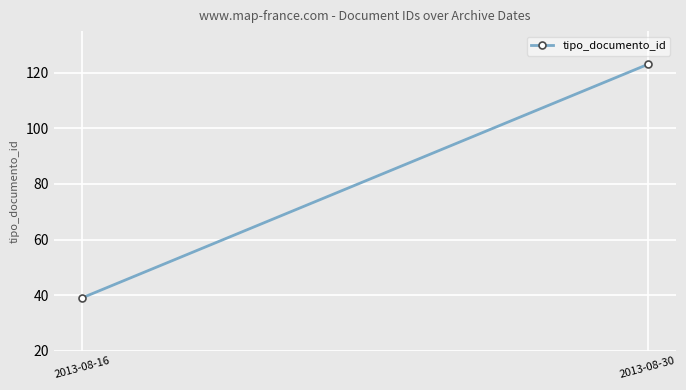

List the labels in order of value, largest first.

2013-08-30, 2013-08-16